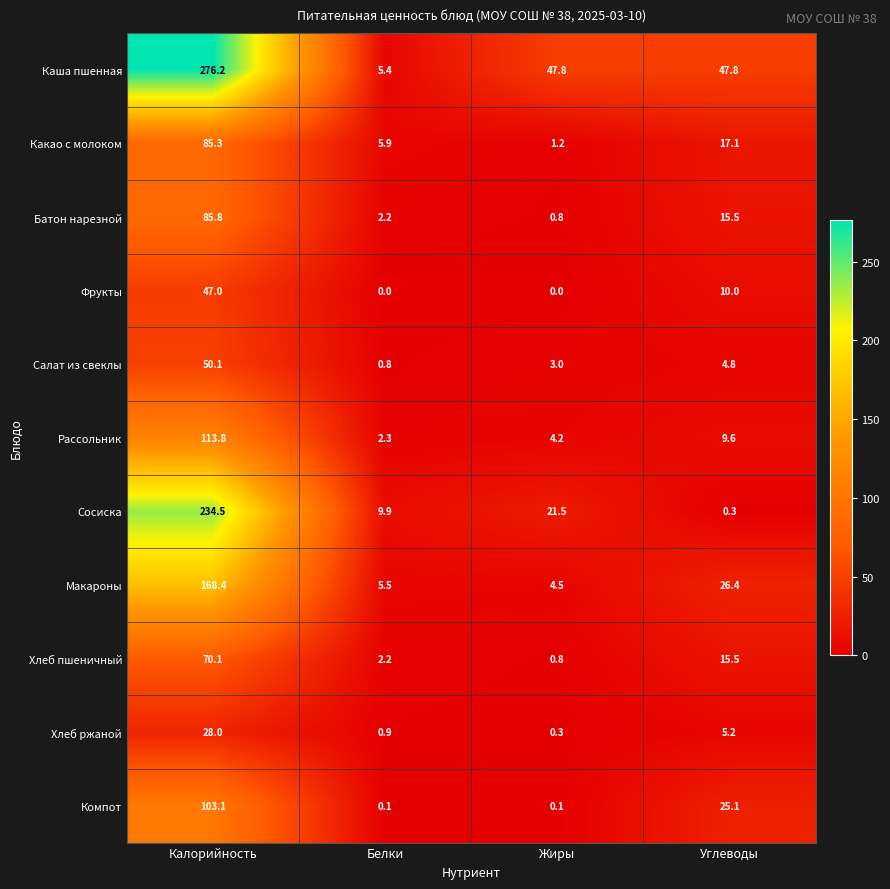

How many series are shown in this chart?

11